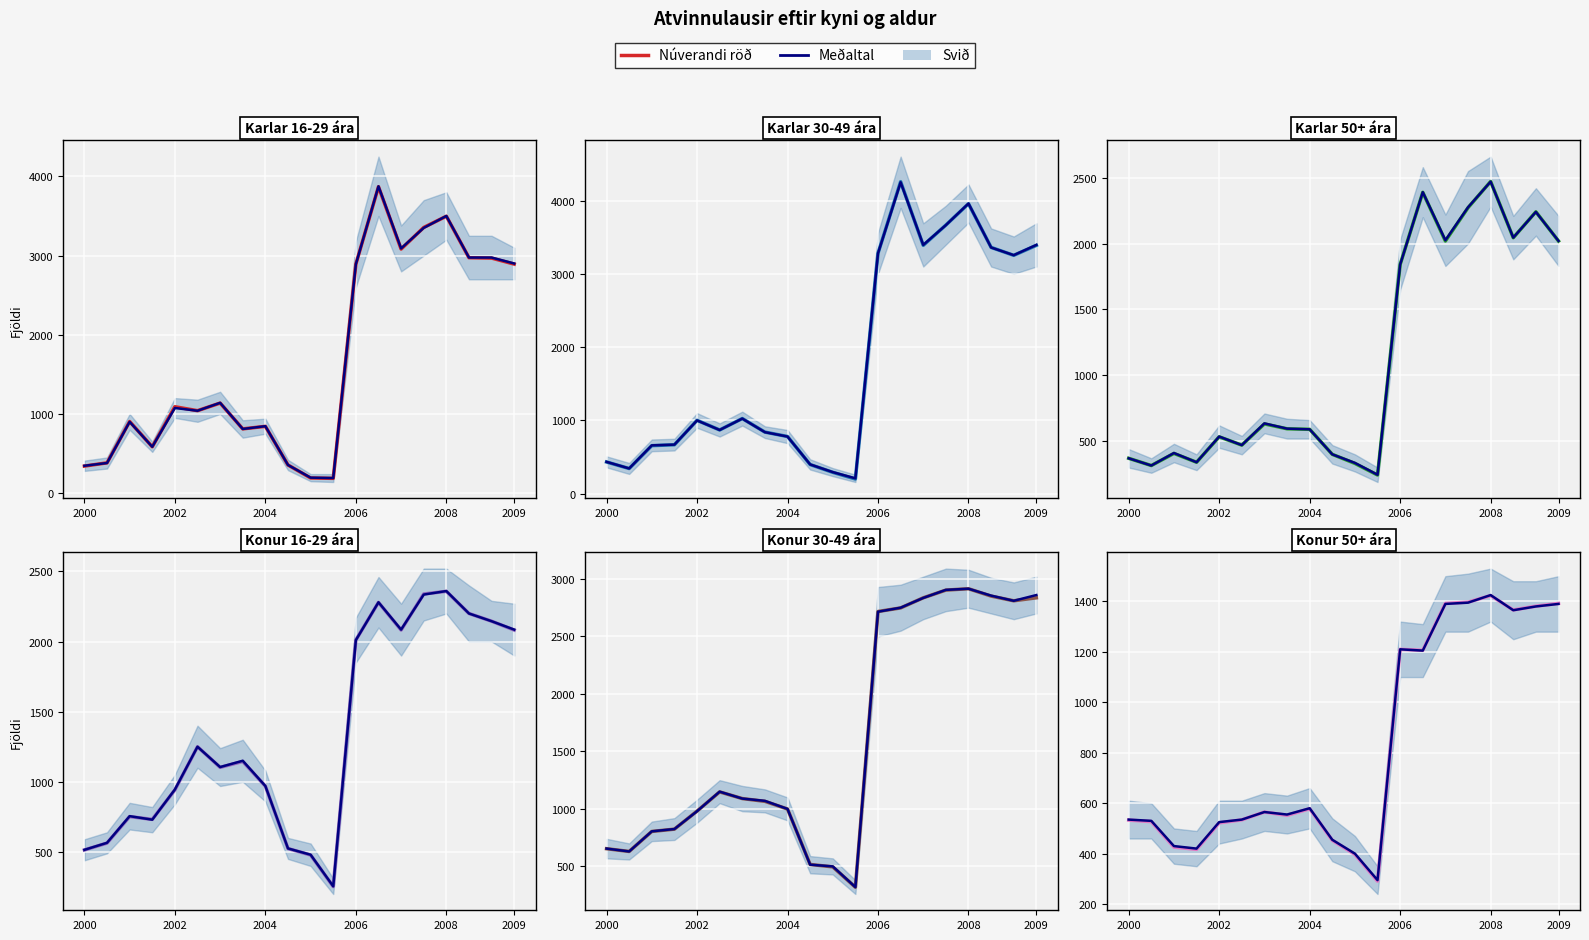

True or false: Konur 30-49 ára and Karlar 50+ ára cross at least once.

False